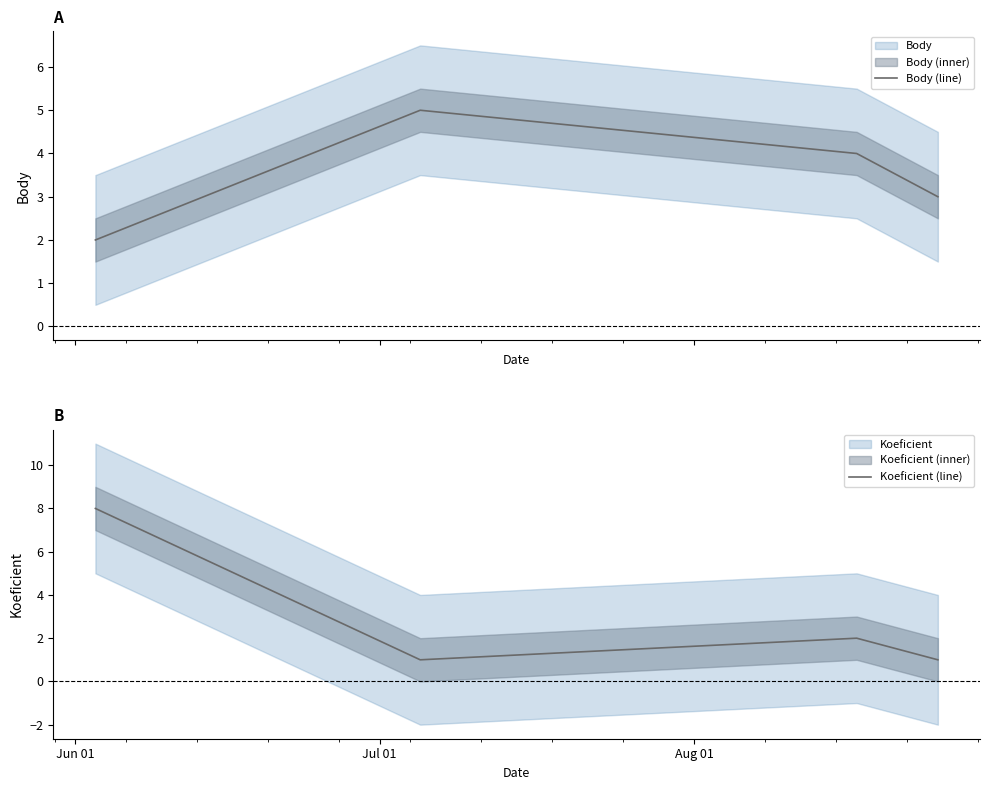

What is the sum of all Koeficient (line) values?

12